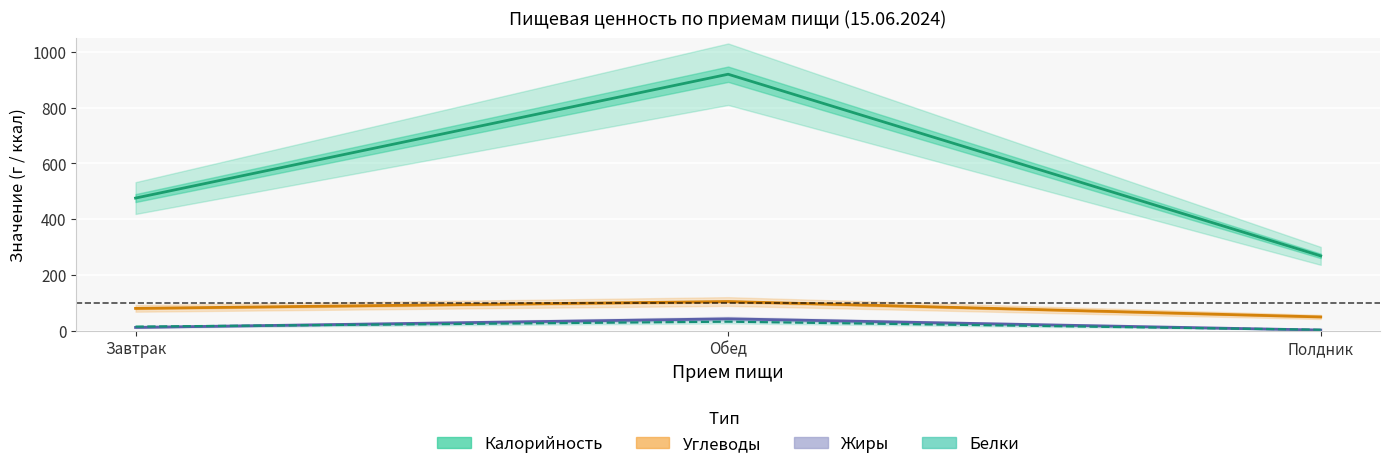

What is the difference between the maximum and second lowest values in the Белки series?

17.8